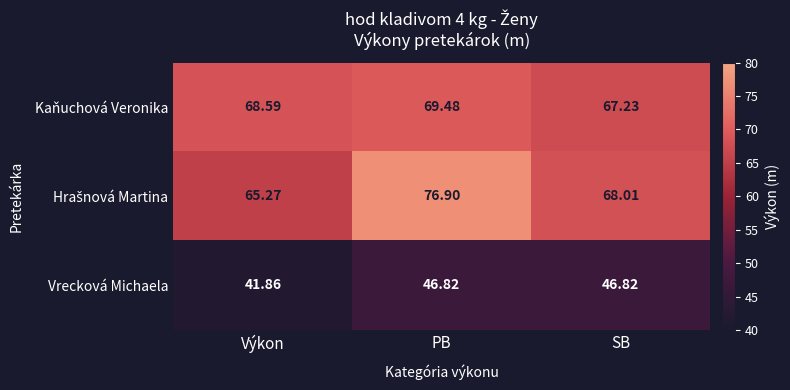

What is the smallest value displayed?

41.9